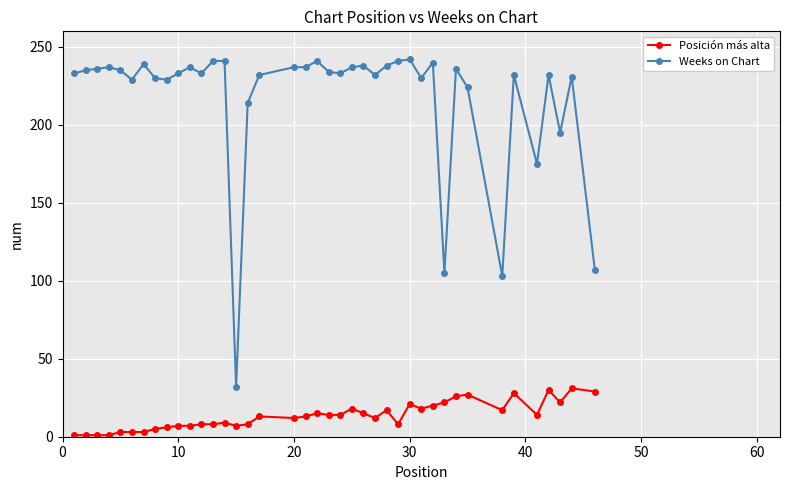

Count the number of data series in this chart.

2